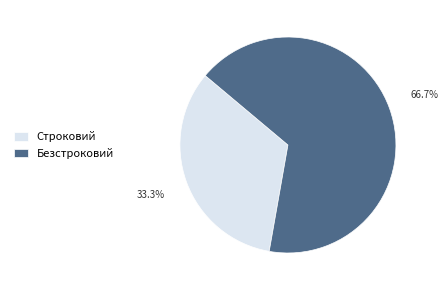

True or false: Безстроковий accounts for 67% of the total.

True